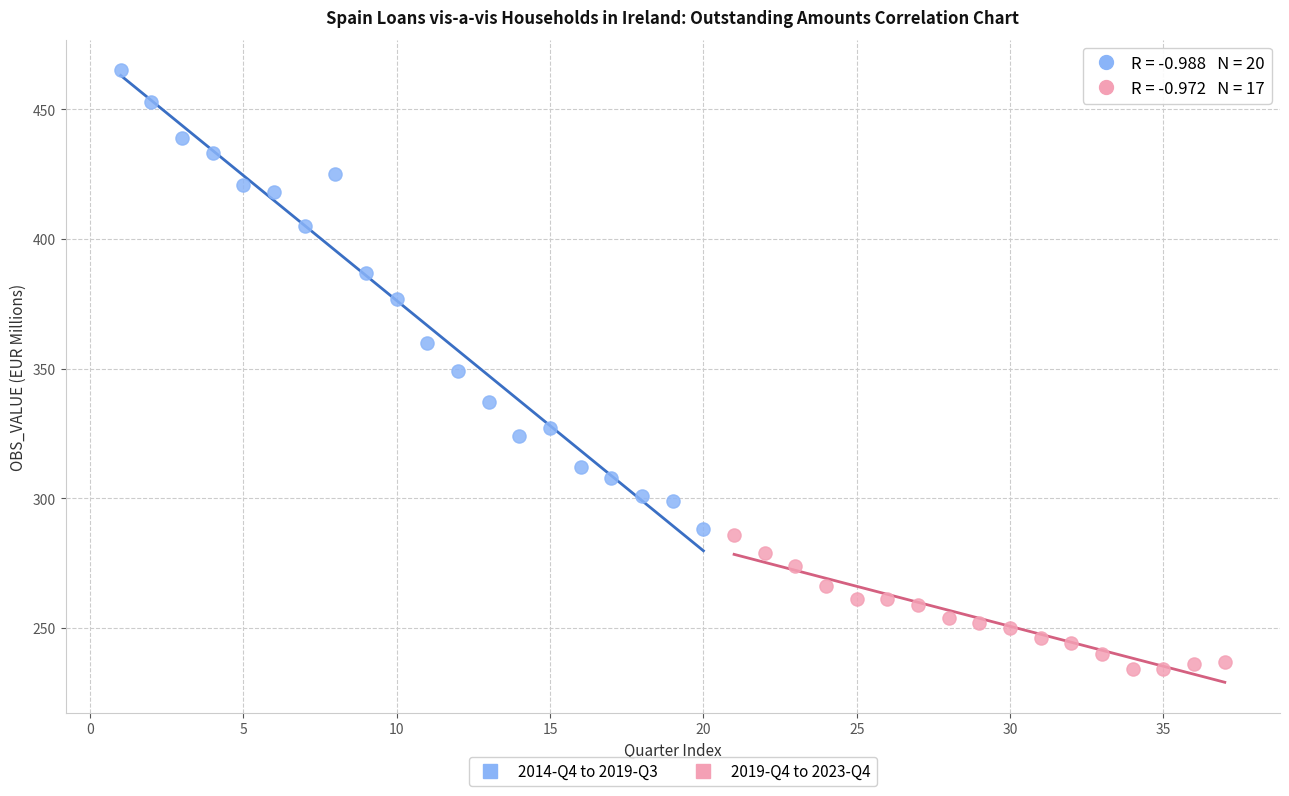

Which series reaches the maximum Y coordinate?

2014-Q4 to 2019-Q3